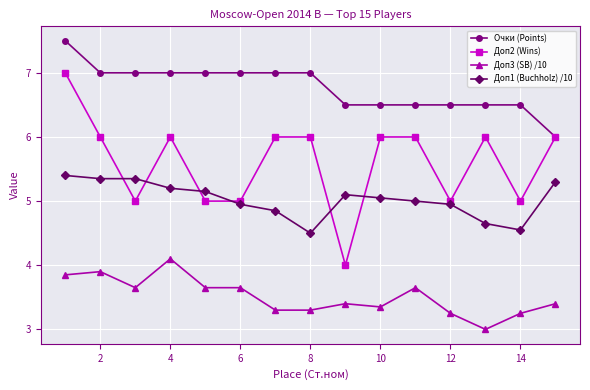

How many categories are shown in the chart?

15